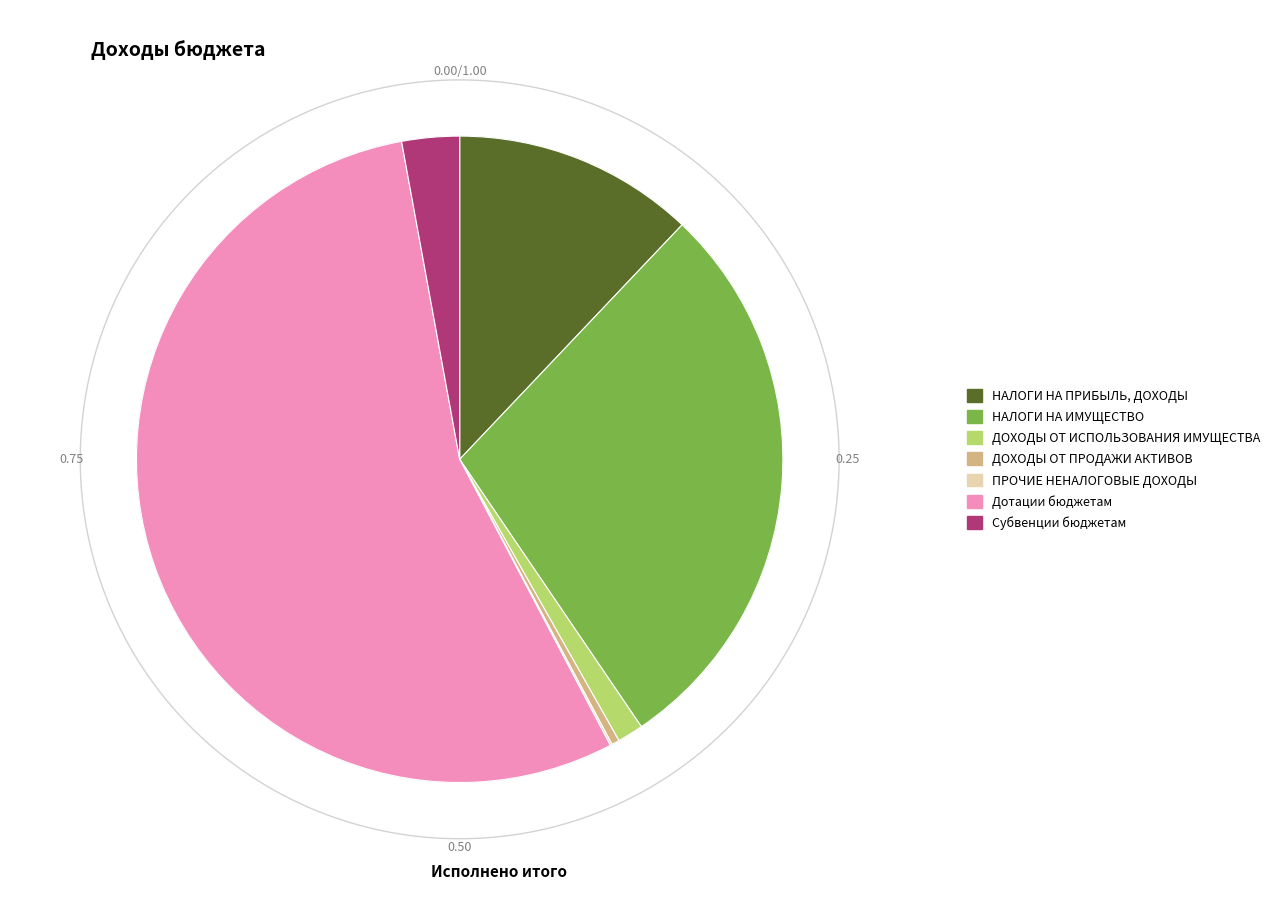

To the nearest percent, what portion does ДОХОДЫ ОТ ИСПОЛЬЗОВАНИЯ ИМУЩЕСТВА represent?

1%